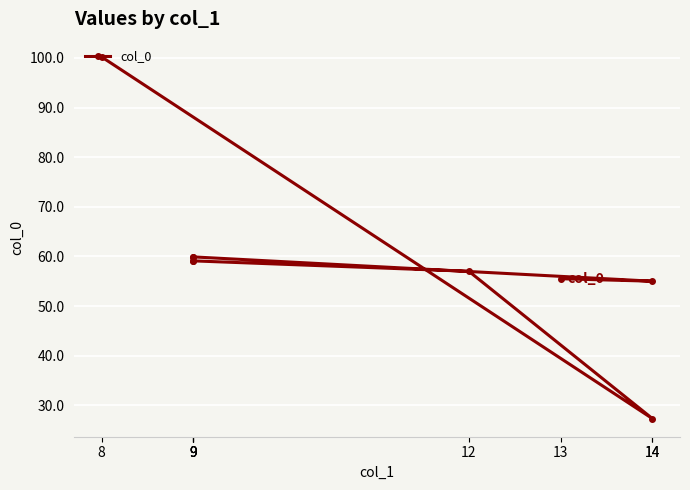

What is the difference between the maximum and minimum values?

72.9